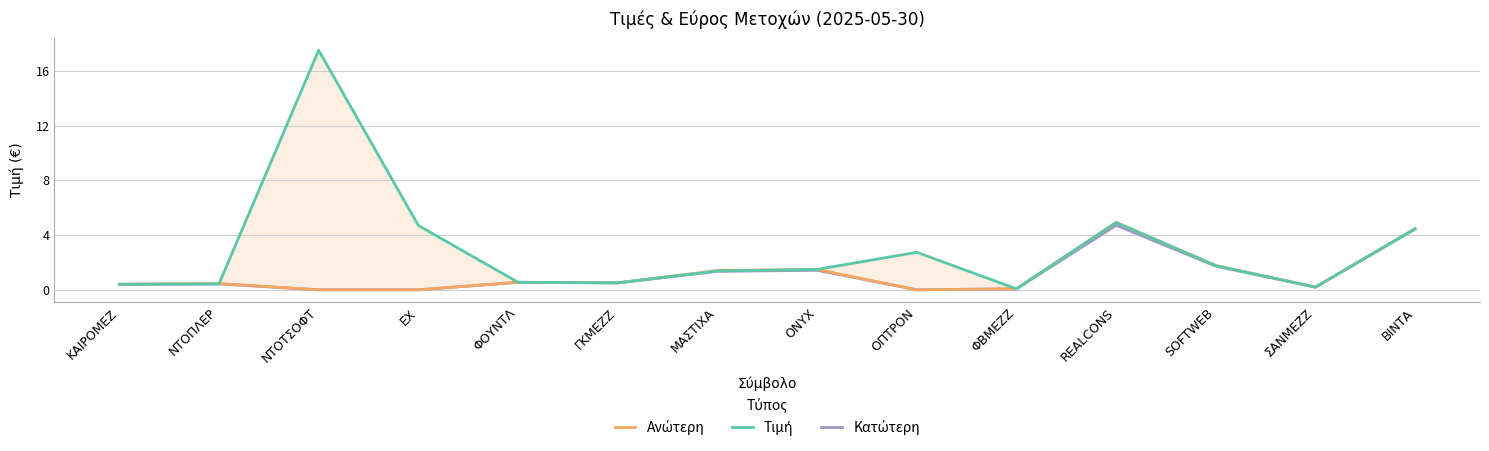

What position from the left is ΟΠΤΡΟΝ?

9